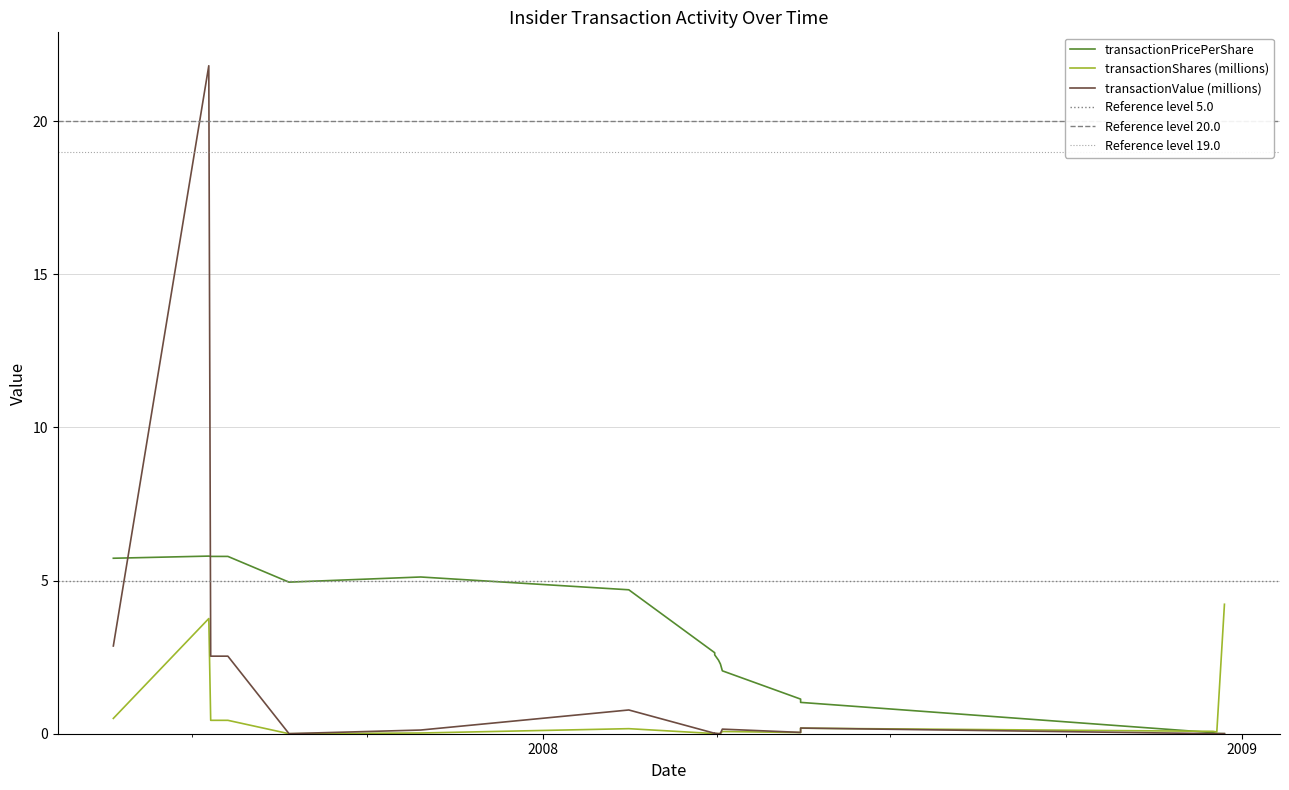

What are all the series names shown in the legend?

transactionPricePerShare, transactionShares, transactionValue